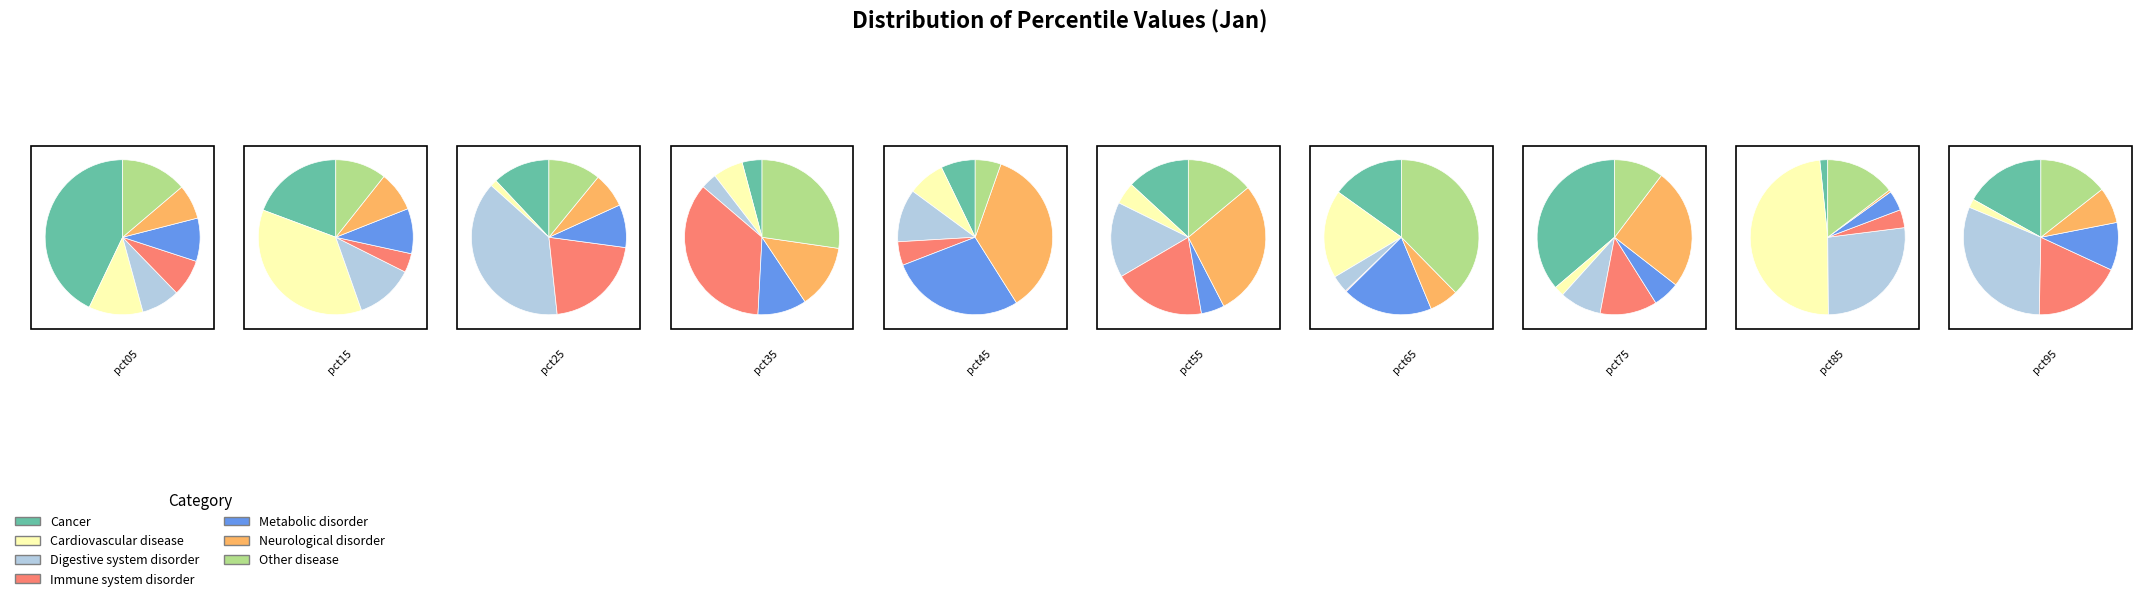

How much of the chart is everything except pct95?

92.1%